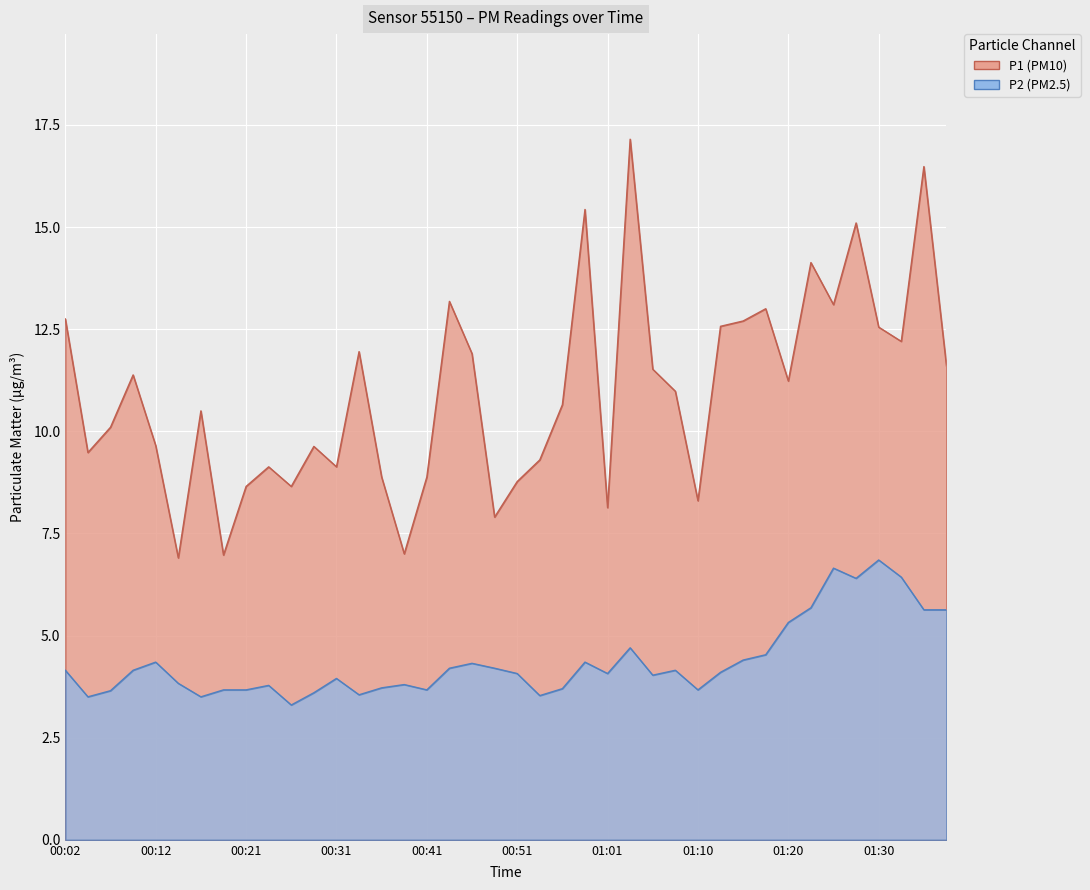

What is the sum of all P1 values?

437.5